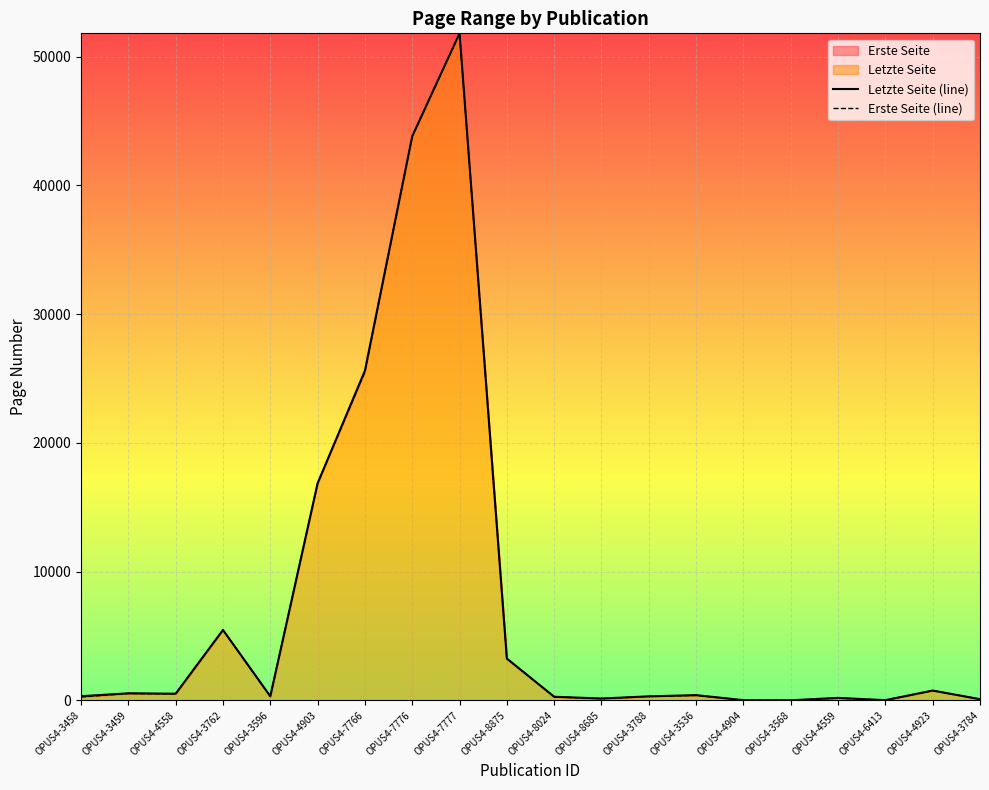

Which series has the widest spread of values?

Letzte Seite (line)